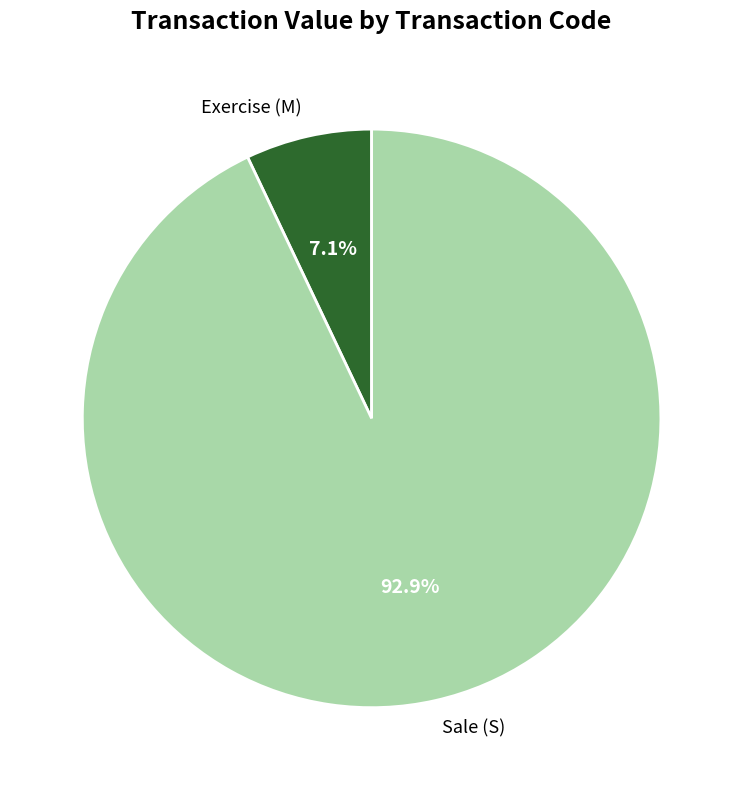

Which slice is the largest?

Sale (S)